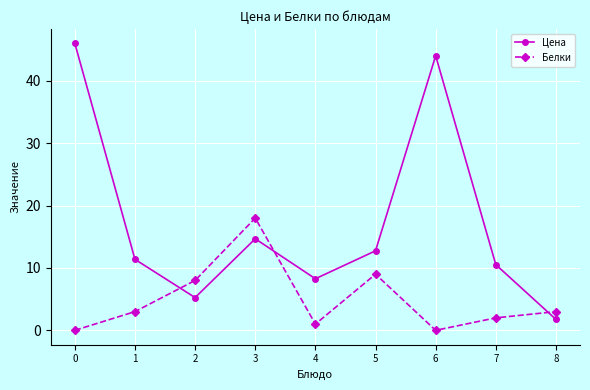

At 1, list the series in order from largest to smallest.

Цена, Белки